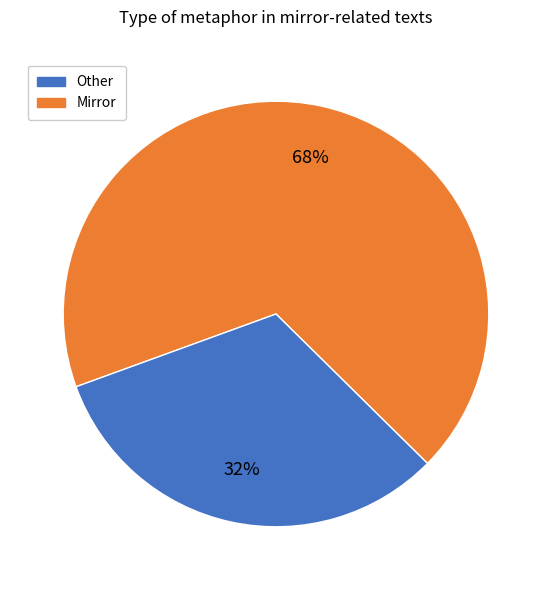

How many slices are in this pie chart?

2